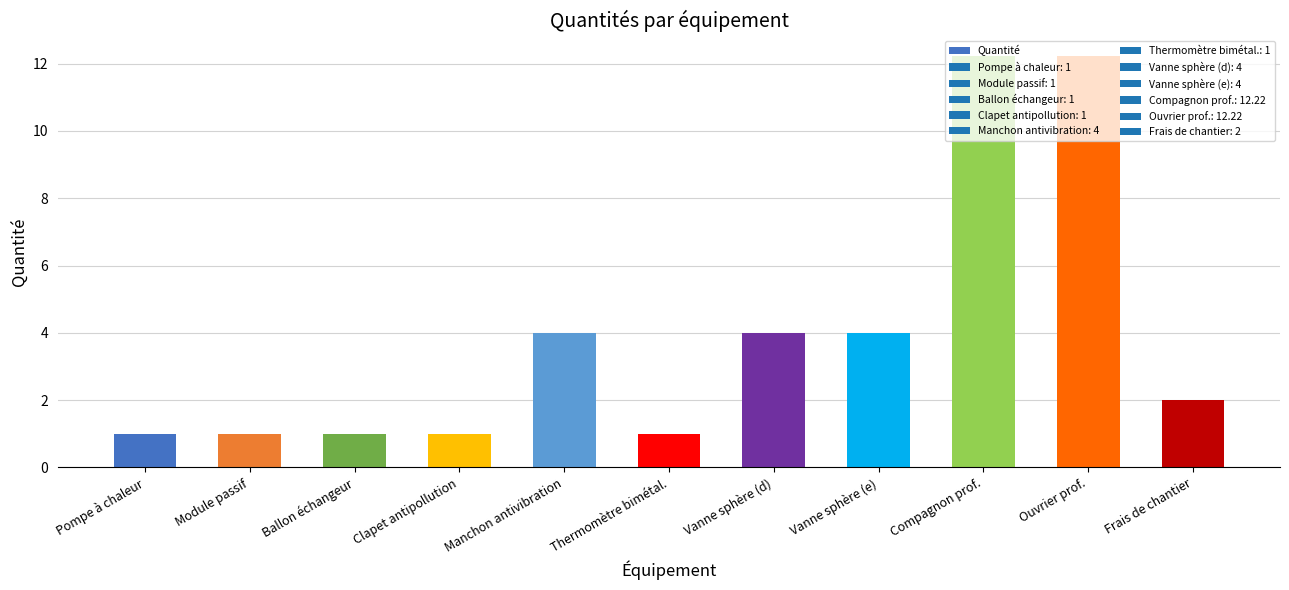

The chart shows a value of 1.0 at Clapet antipollution. True or false?

True